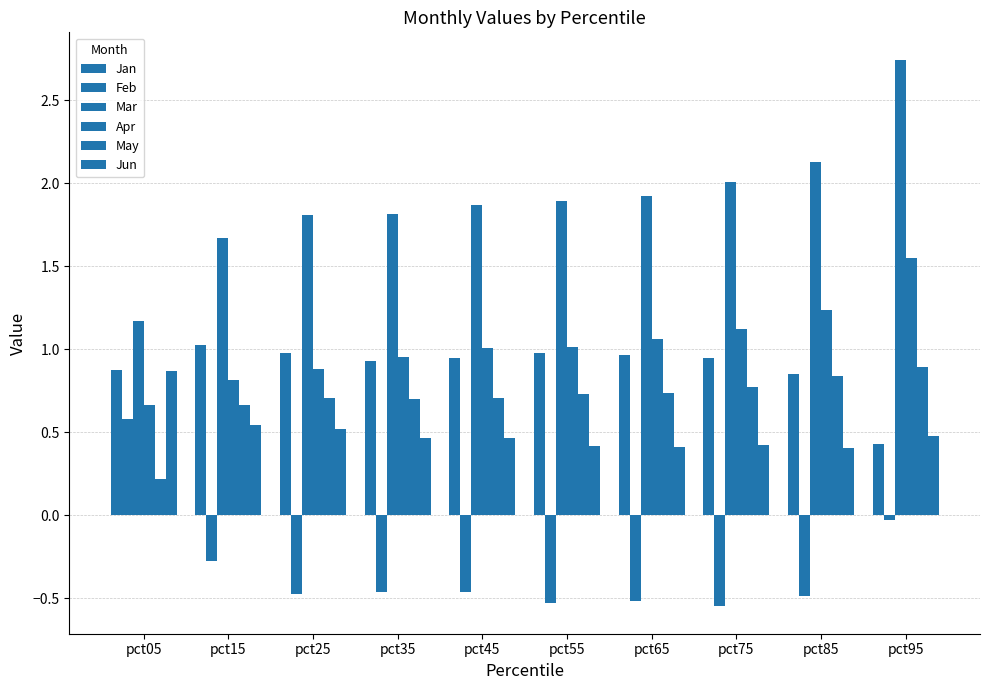

What is the value of the Jan bar at the 8th from the left?

0.9